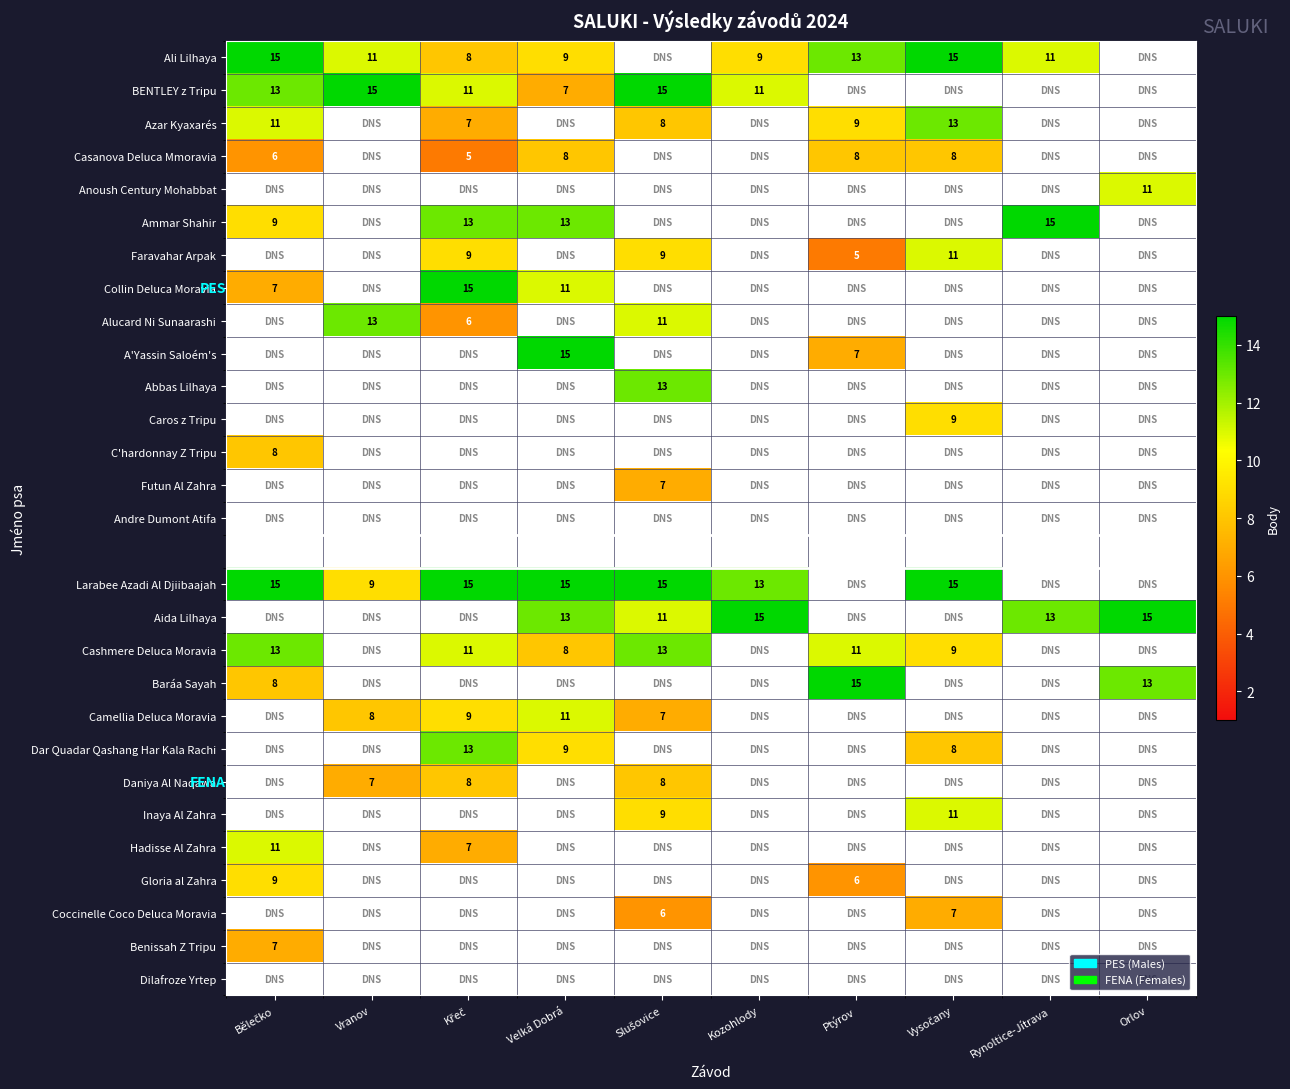

At which label does Aida Lilhaya first exceed 11?

Velká Dobrá